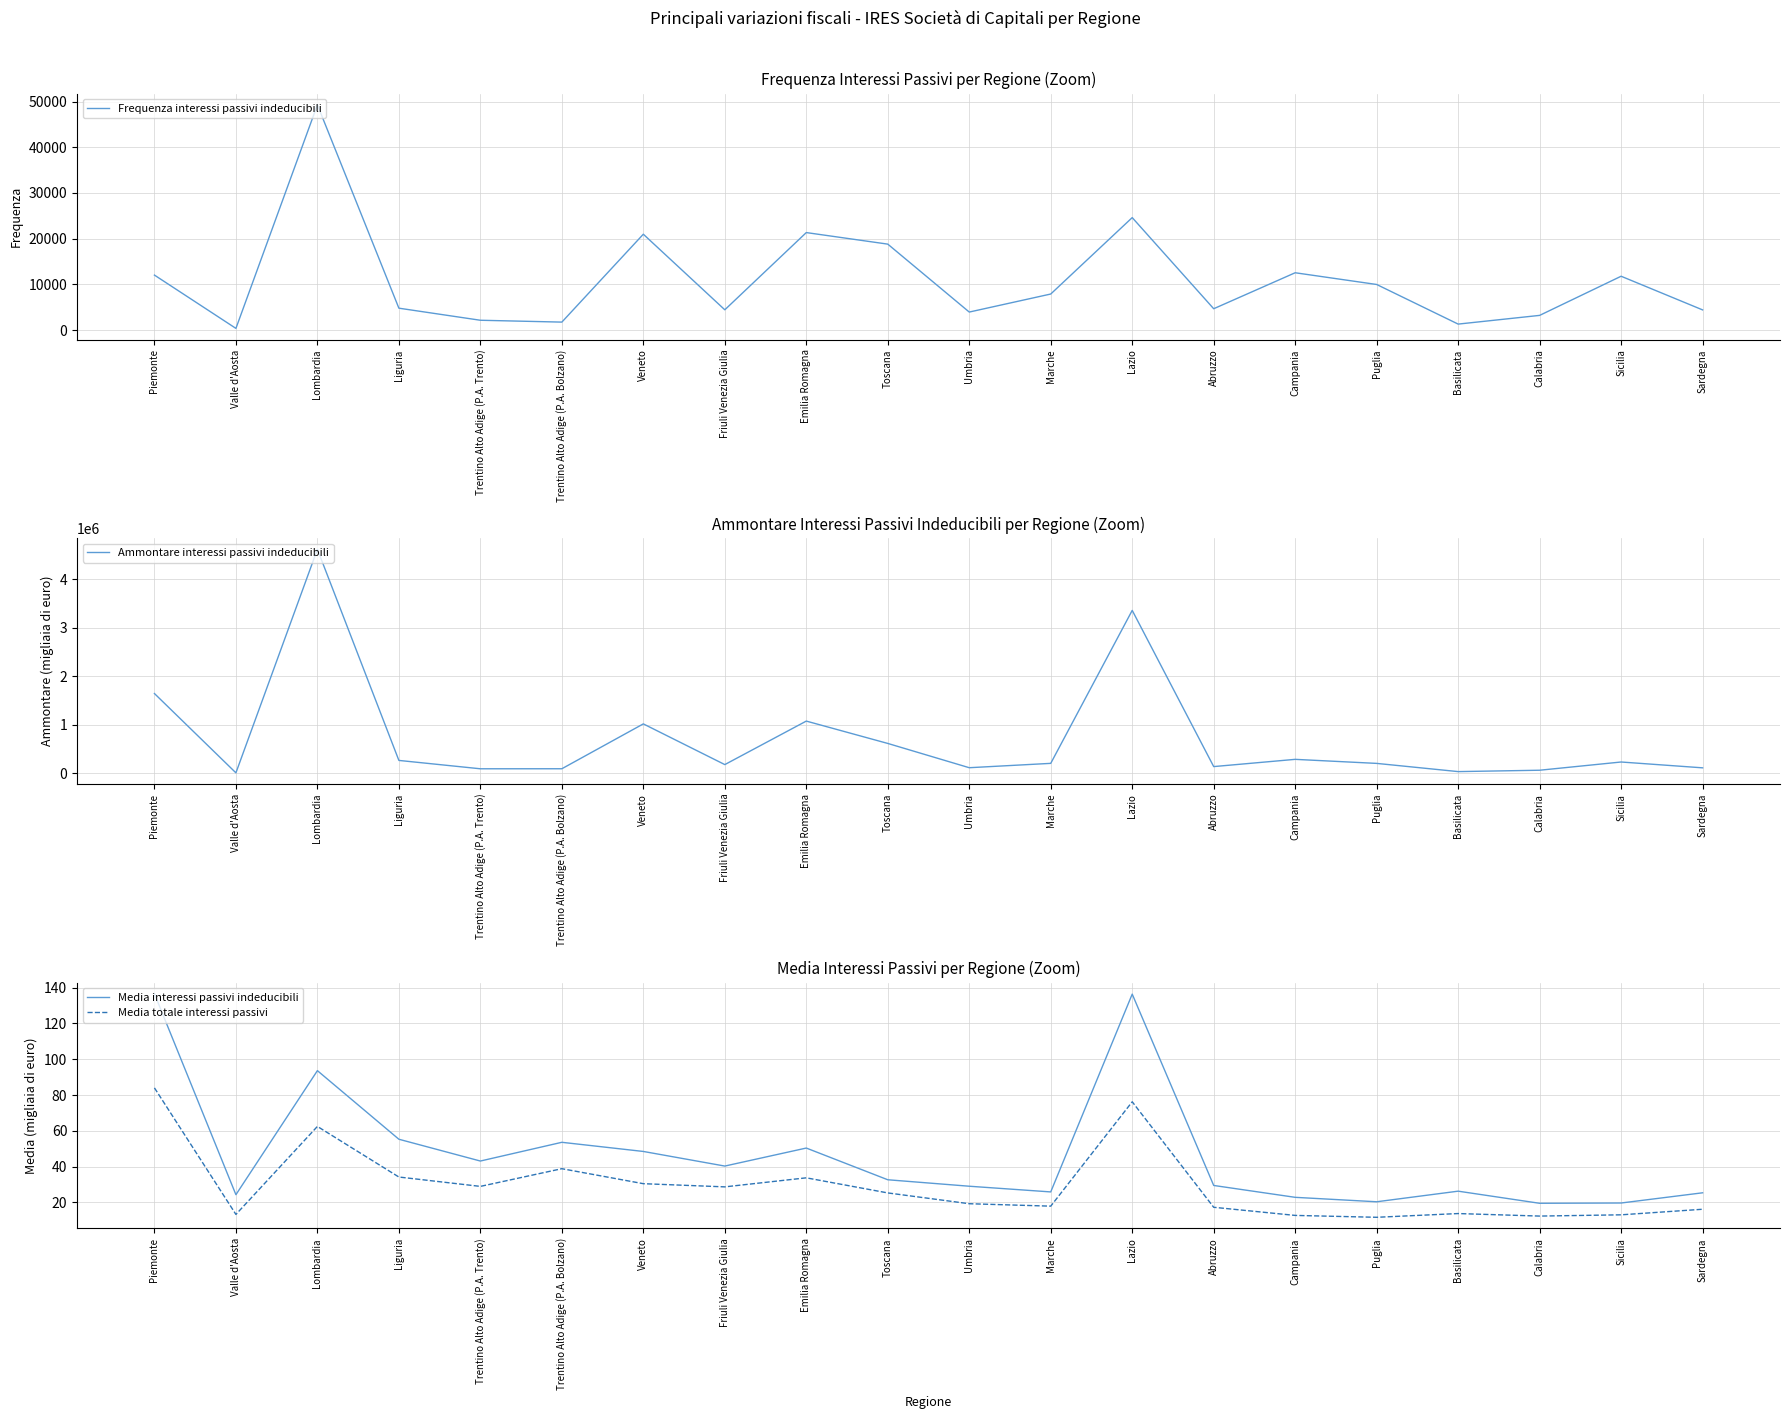

True or false: Frequenza interessi passivi indeducibili has a value of 36187.8 at Lazio.

False